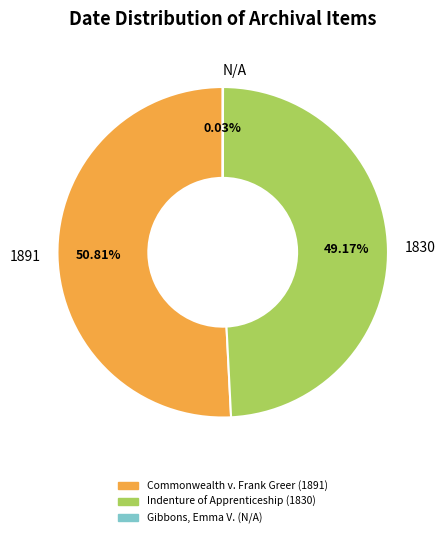

To the nearest percent, what is the average slice percentage?

33%